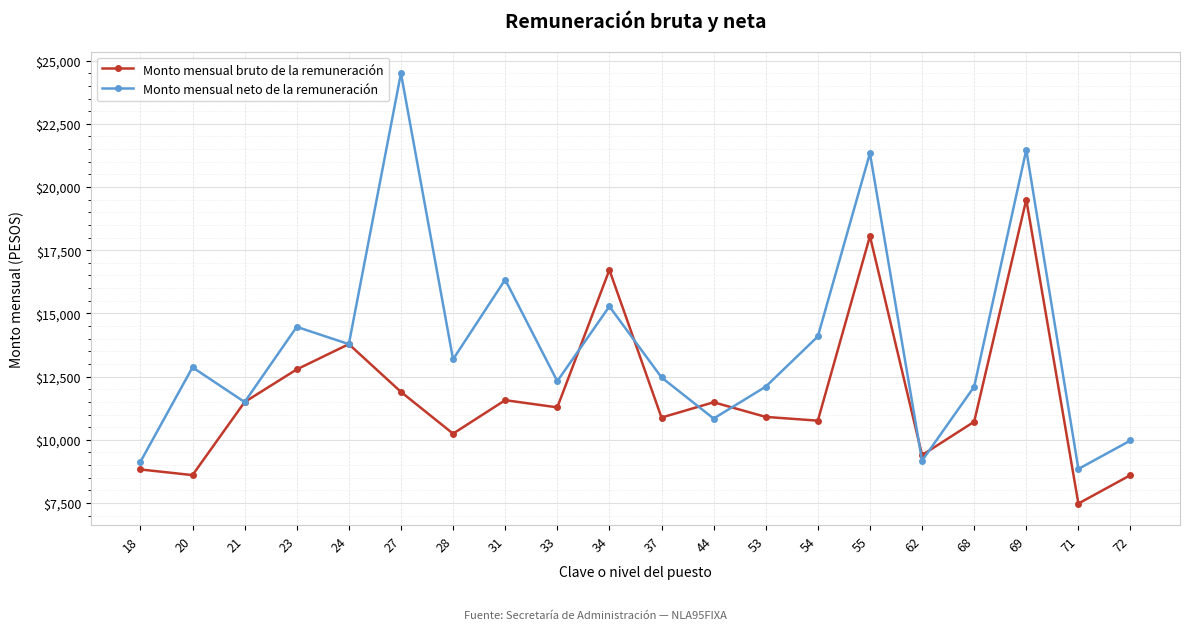

What is the average value of the Monto mensual neto de la remuneración series?

13788.8